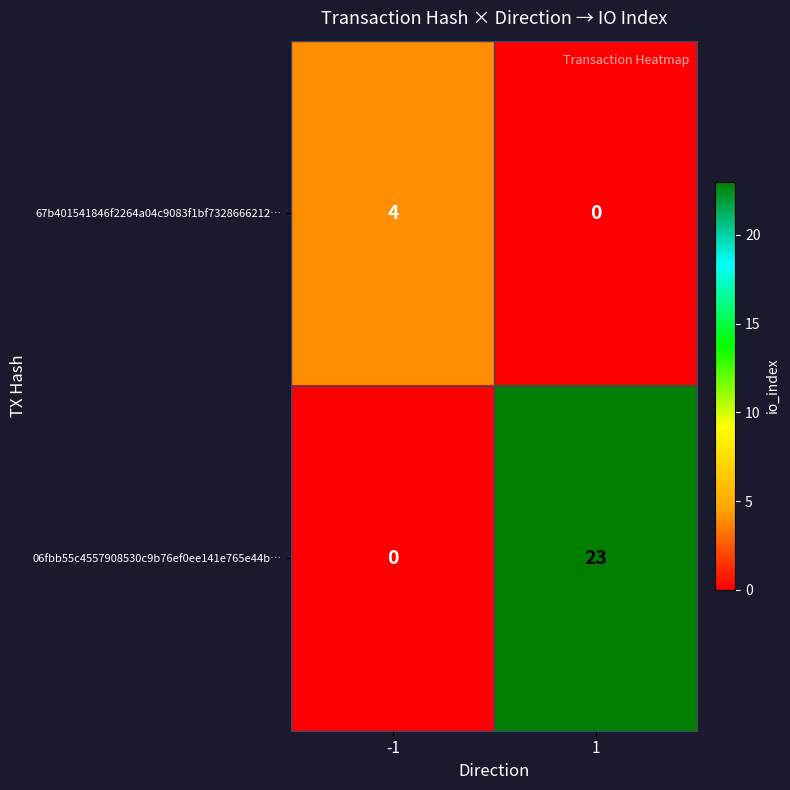

Which series has the largest range (max minus min)?

06fbb55c4557908530c9b76ef0ee141e765e44b…